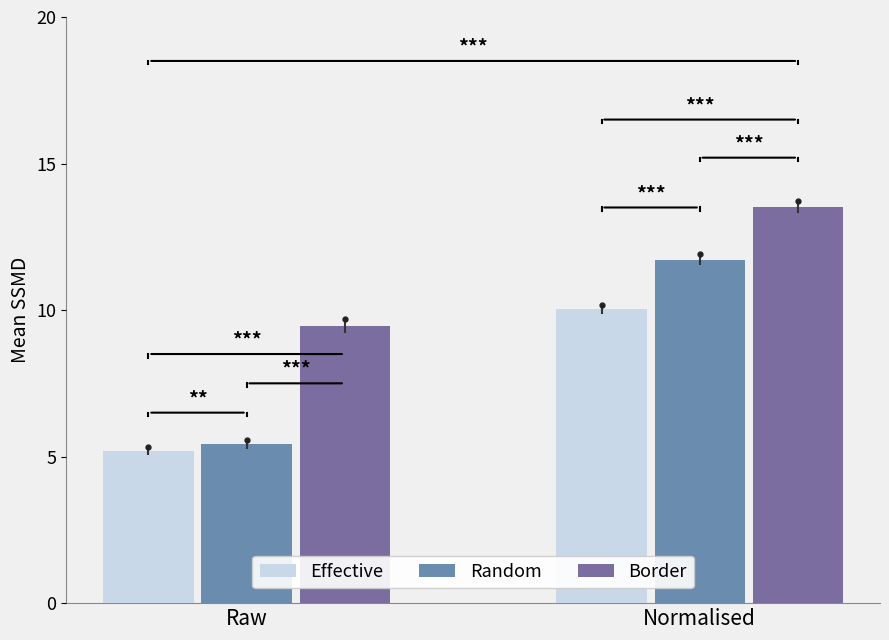

Reading left to right, extract all data points from this chart.

Effective: Raw=5.2	Normalised=10.0
Random: Raw=5.4	Normalised=11.7
Border: Raw=9.4	Normalised=13.5